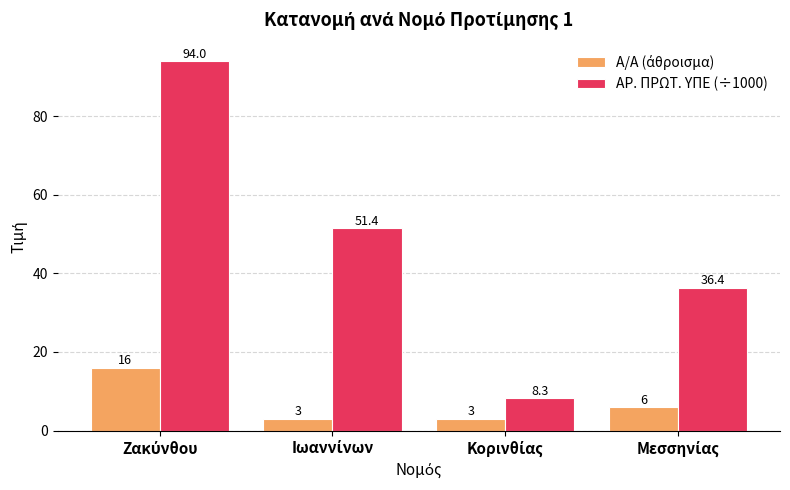

What is the maximum value shown in the chart?

94.0